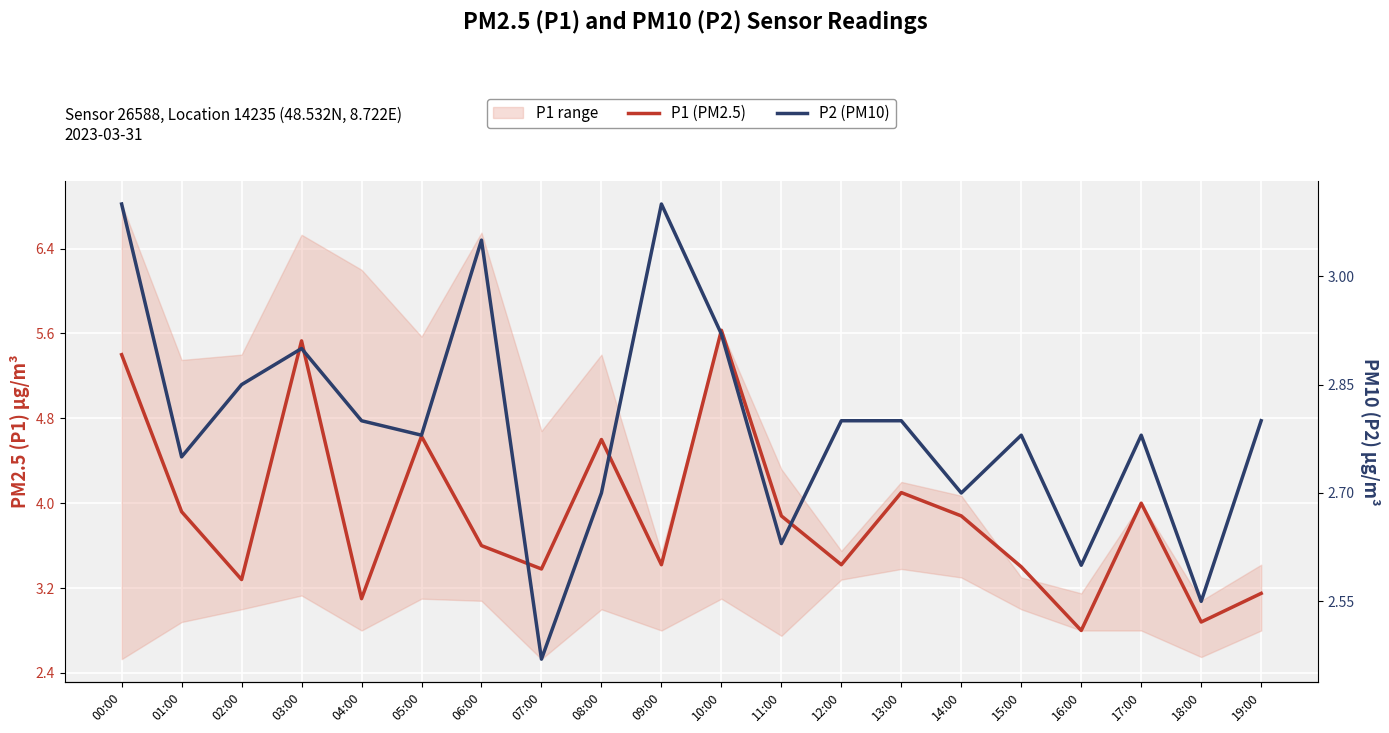

What is the value of the P1 (PM2.5) point at the 7th from the left?

3.6